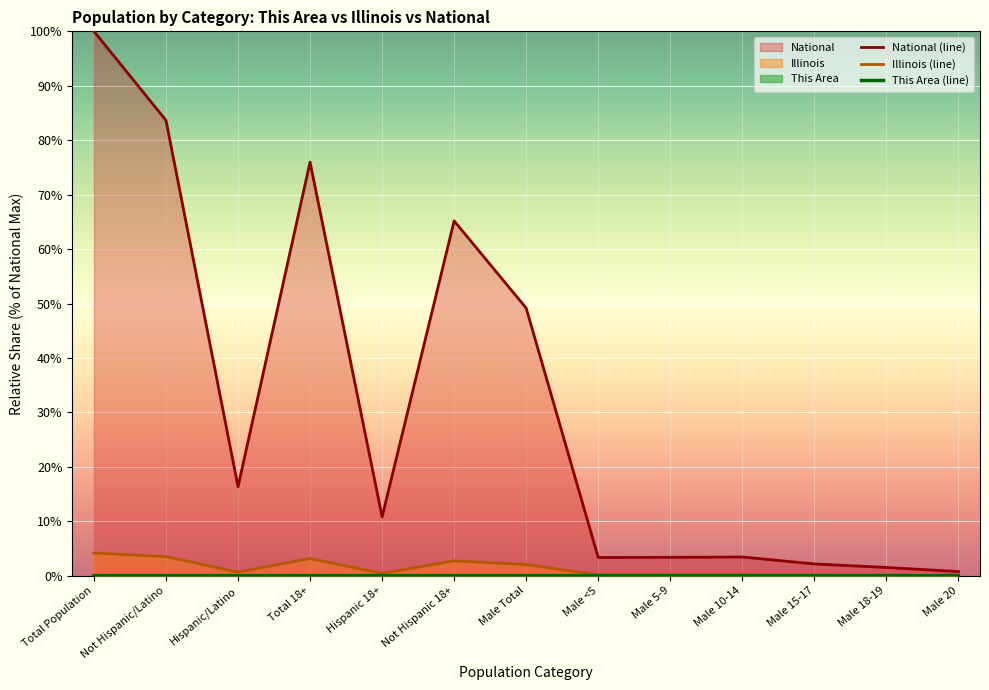

Where is the first local minimum for This Area (line)?

Hispanic/Latino